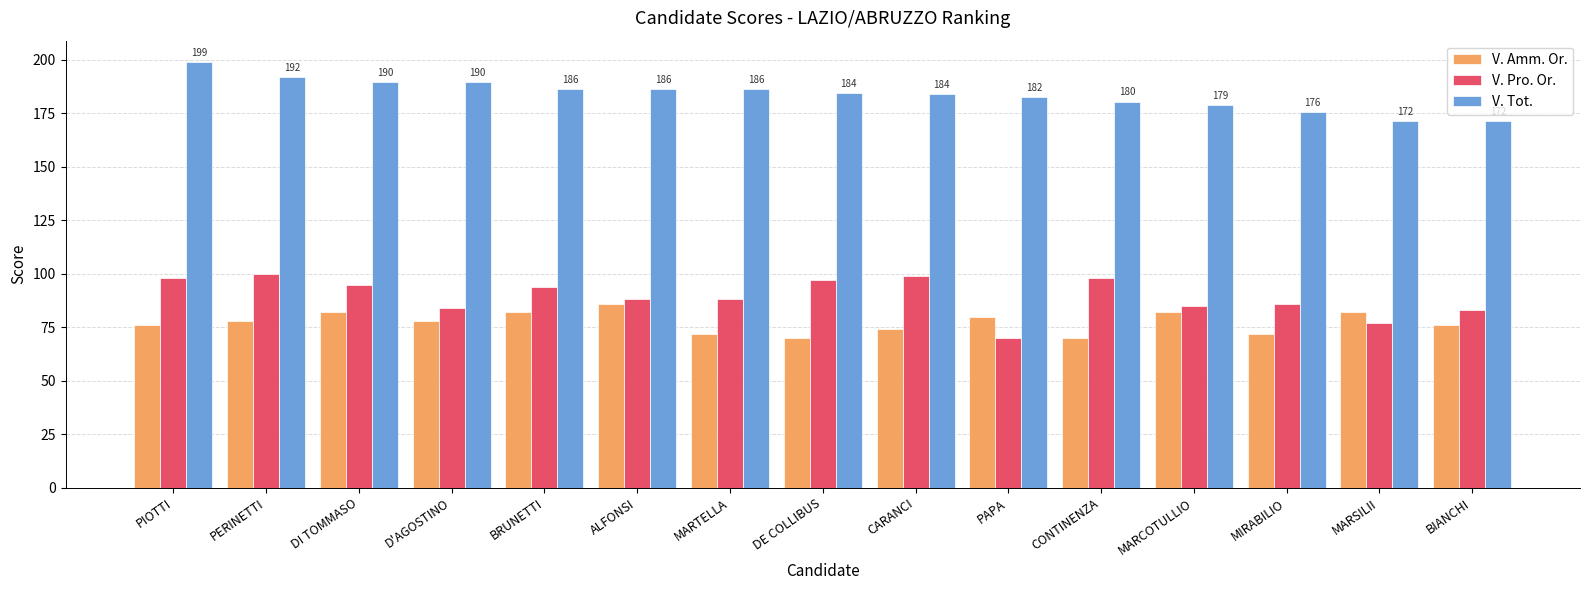

What is the difference between the V. Amm. Or. values at MIRABILIO and PIOTTI?

4.0